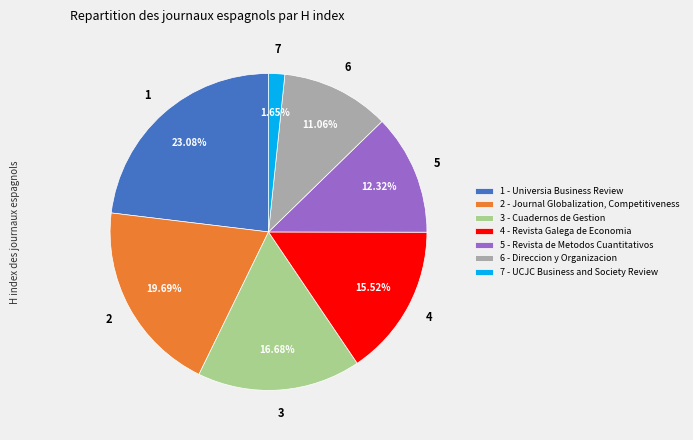

How many slices are in this pie chart?

7